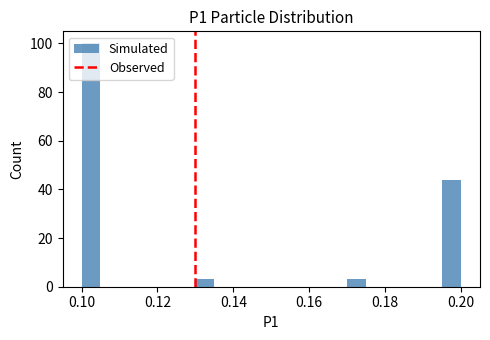

Read against the x-axis, roughly where is the centre of the tallest bar?

0.102